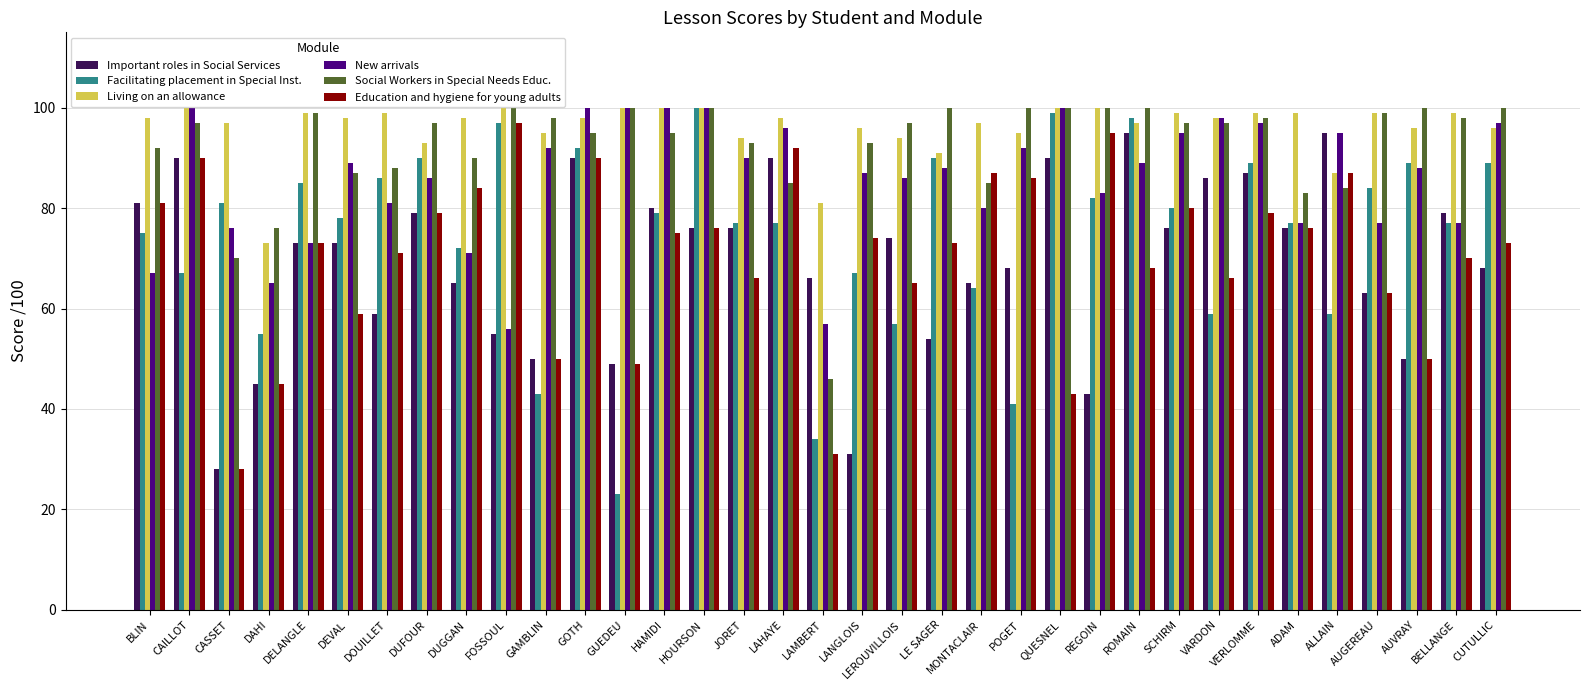

How many bars are there in each group?

6